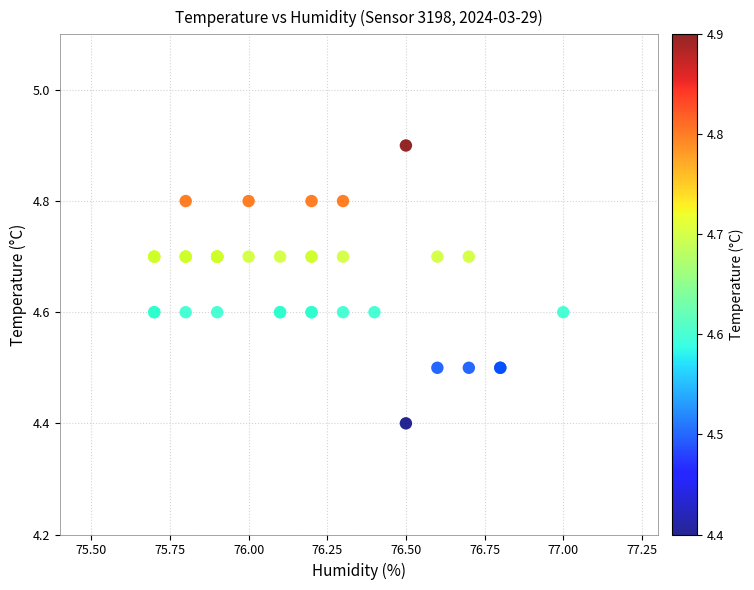

What Y value in the scatter plot is closest to 4?

4.4